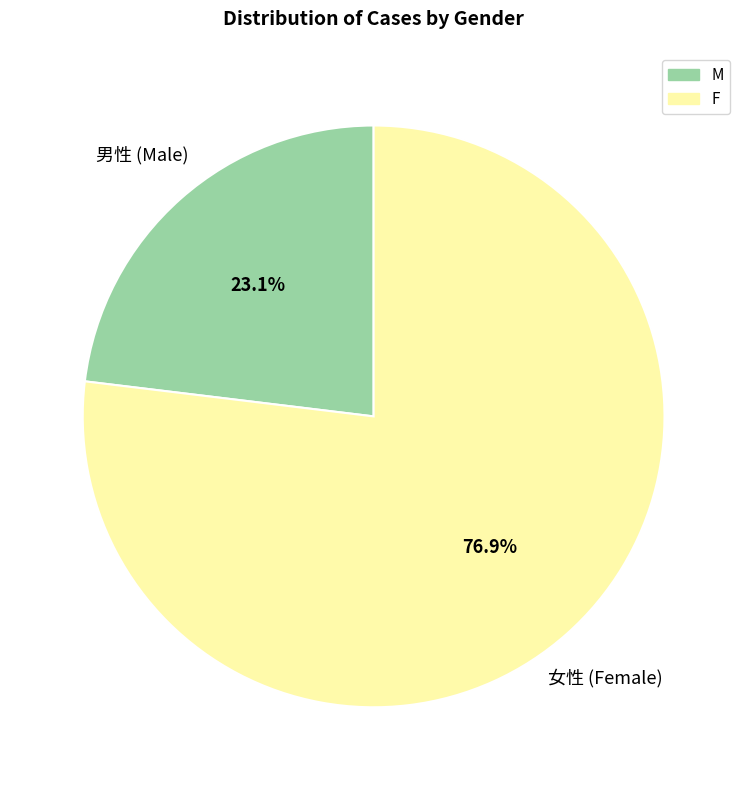

True or false: M accounts for 11% of the total.

False